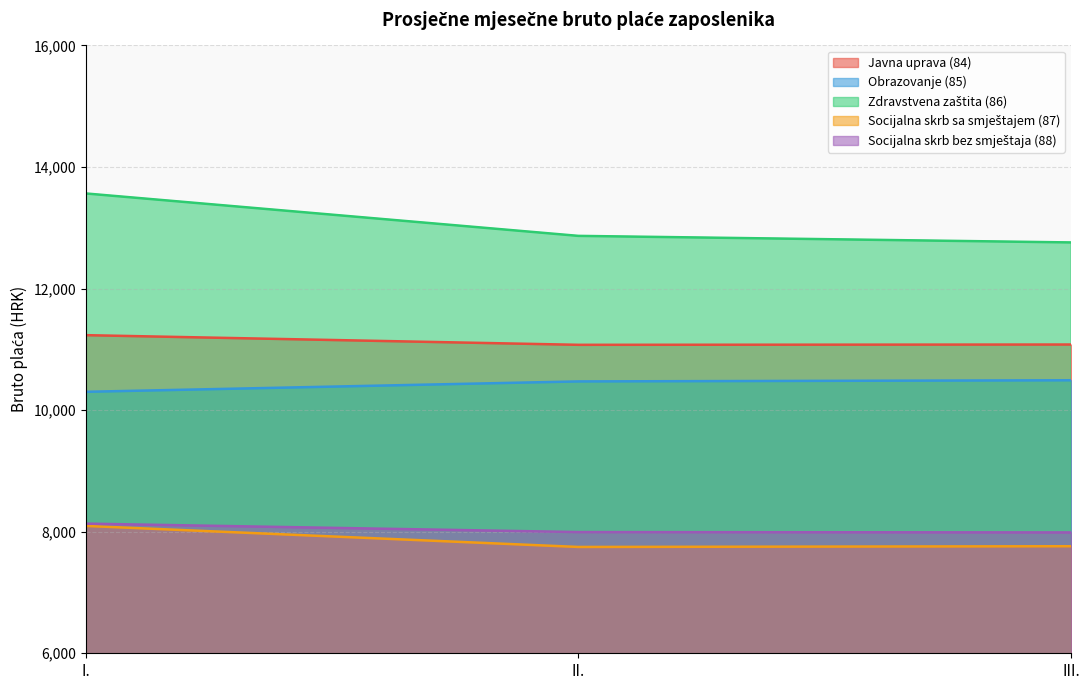

What is the minimum value shown in the chart?

7749